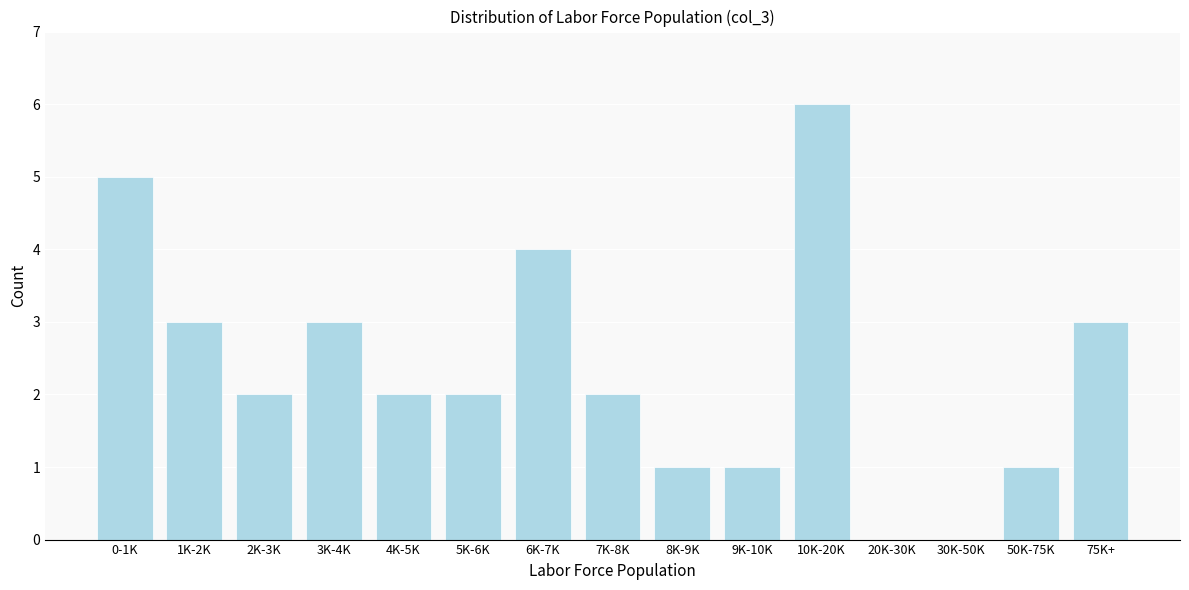

Reading left to right, list all the values displayed in this chart.

0-1K=5	1K-2K=3	2K-3K=2	3K-4K=3	4K-5K=2	5K-6K=2	6K-7K=4	7K-8K=2	8K-9K=1	9K-10K=1	10K-20K=6	20K-30K=0	30K-50K=0	50K-75K=1	75K+=3